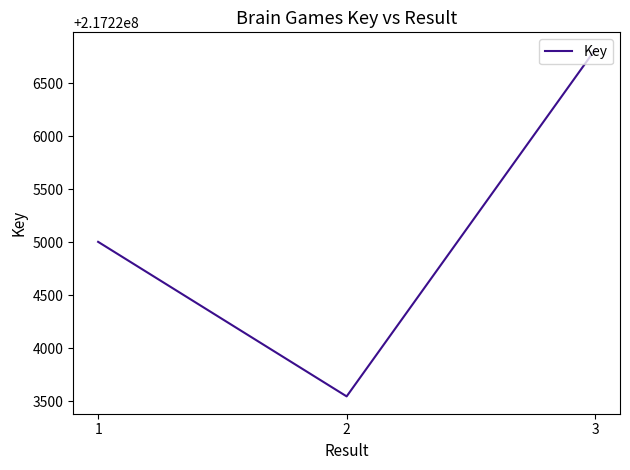

True or false: the data shows 217225005 at 1.

True